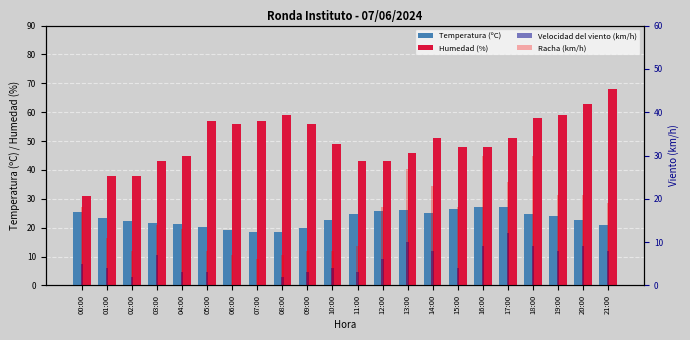

Reading left to right, transcribe all the data shown in this chart.

Temperatura (ºC): 25.6	23.4	22.3	21.6	21.3	20.1	19.3	18.4	18.6	19.8	22.8	24.8	25.8	26.2	25.2	26.6	27.1	27.1	24.6	24.0	22.7	21.0
Humedad (%): 31.0	38.0	38.0	43.0	45.0	57.0	56.0	57.0	59.0	56.0	49.0	43.0	43.0	46.0	51.0	48.0	48.0	51.0	58.0	59.0	63.0	68.0
Velocidad del viento (km/h): 5.0	4.0	2.0	7.0	3.0	3.0	0.0	0.0	2.0	3.0	4.0	3.0	6.0	10.0	8.0	4.0	9.0	12.0	9.0	8.0	9.0	8.0
Racha (km/h): 18.0	11.0	8.0	14.0	13.0	8.0	7.0	6.0	7.0	8.0	8.0	9.0	18.0	27.0	23.0	18.0	30.0	24.0	30.0	21.0	21.0	19.0